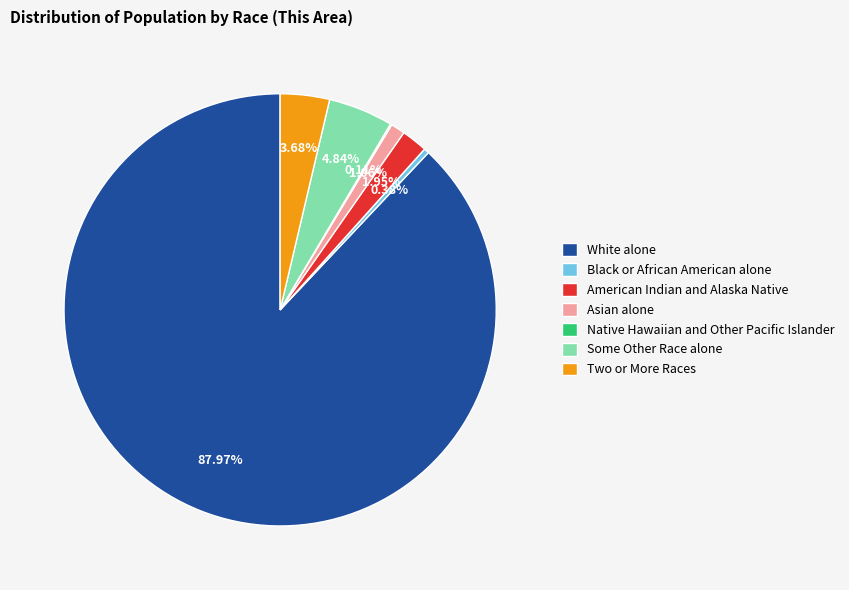

What is the largest slice in the pie chart?

White alone